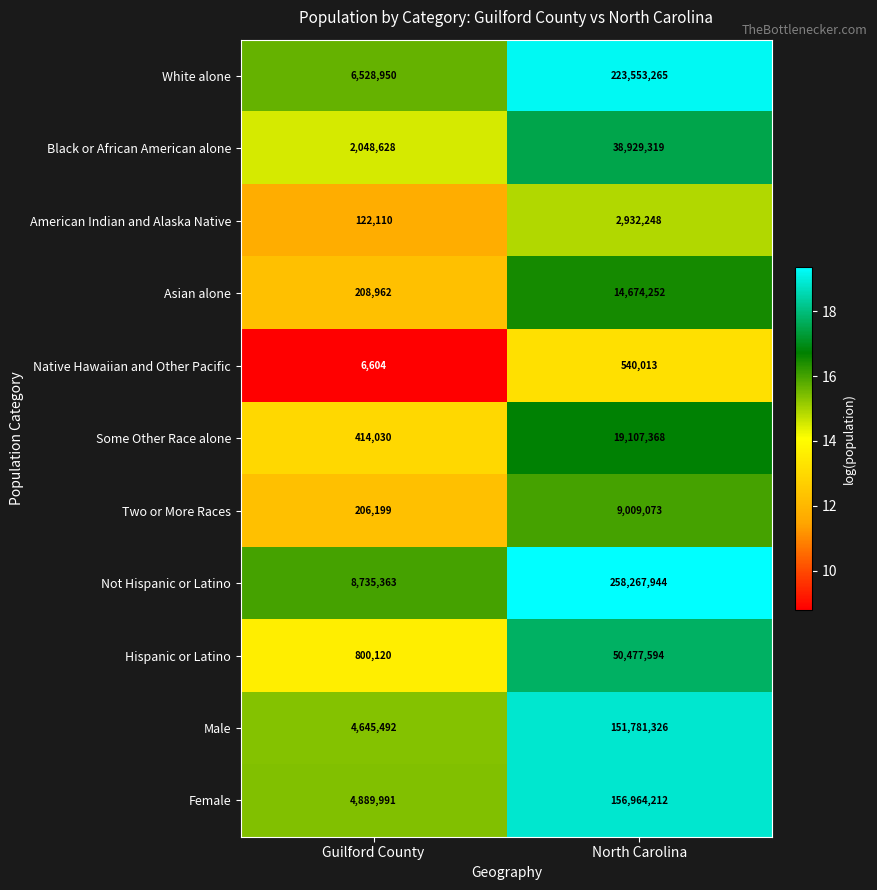

What value does the Native Hawaiian and Other Pacific series have at Guilford County?

6604